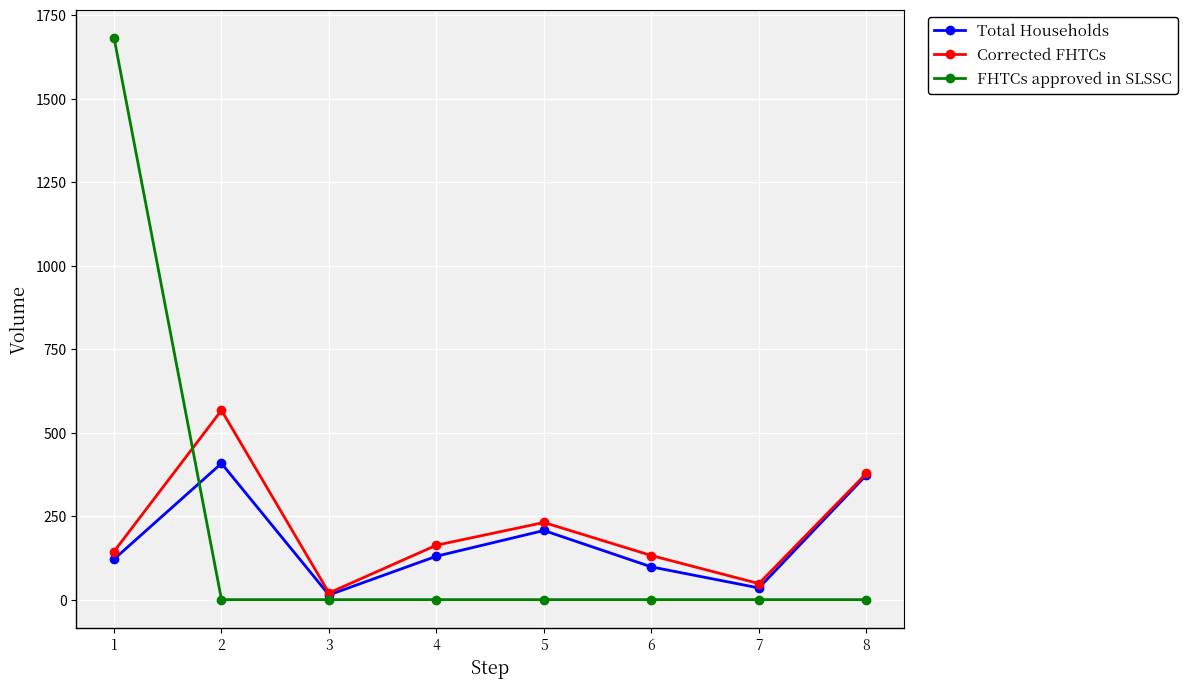

What is the maximum value for Corrected FHTCs?

567